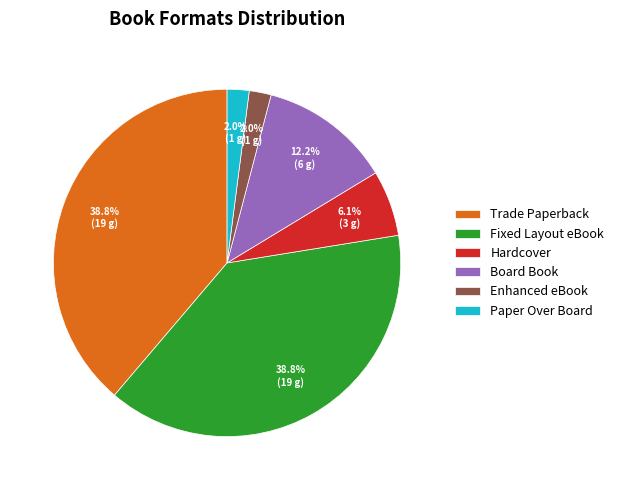

Is there any slice that represents more than half of the pie?

No